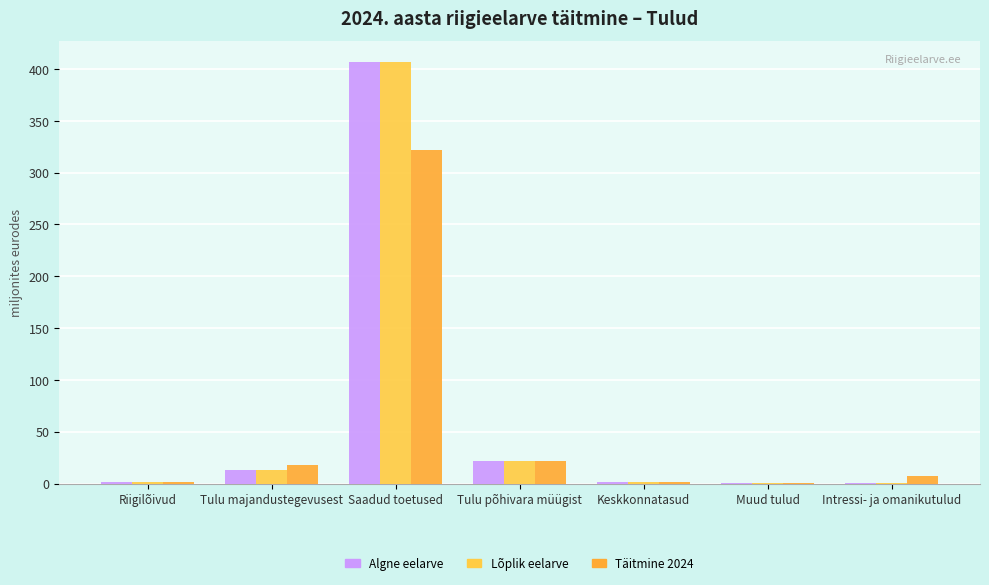

Read the Täitmine 2024 value at Tulu majandustegevusest.

18.1